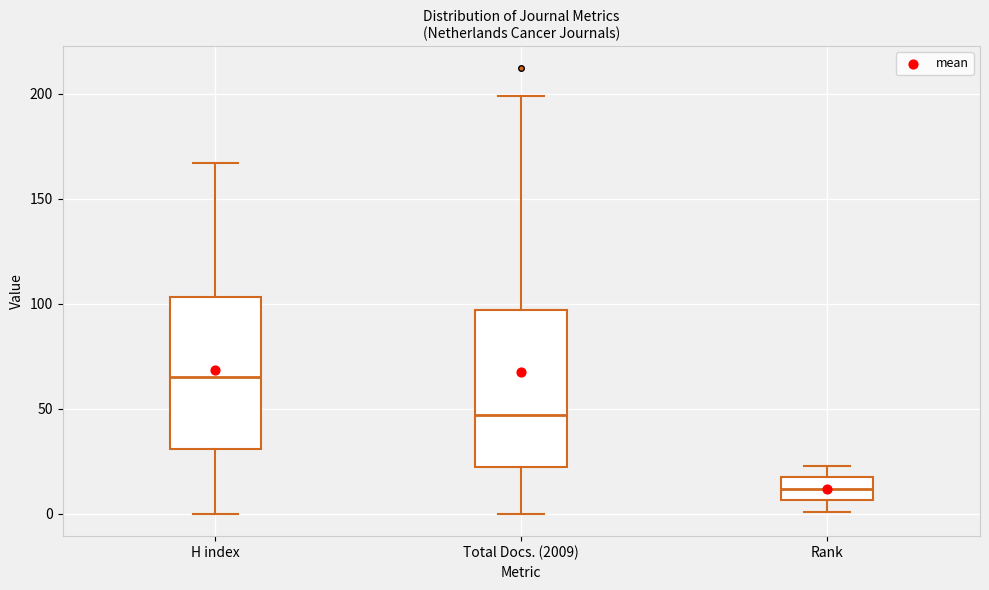

Which box has the highest median line?

H index